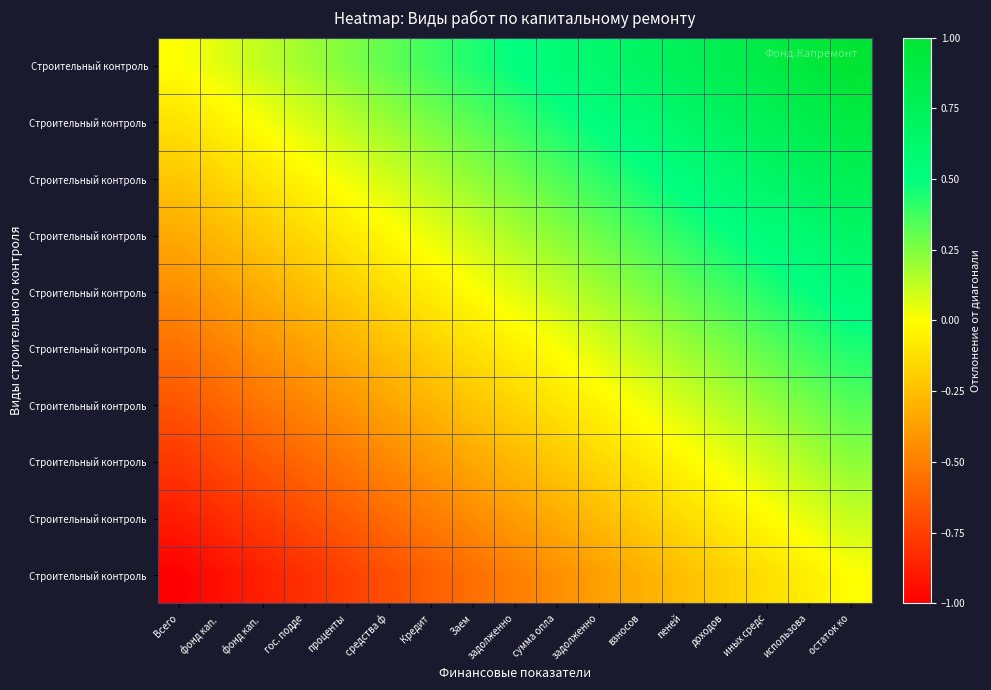

What is the smallest value displayed?

-1.0